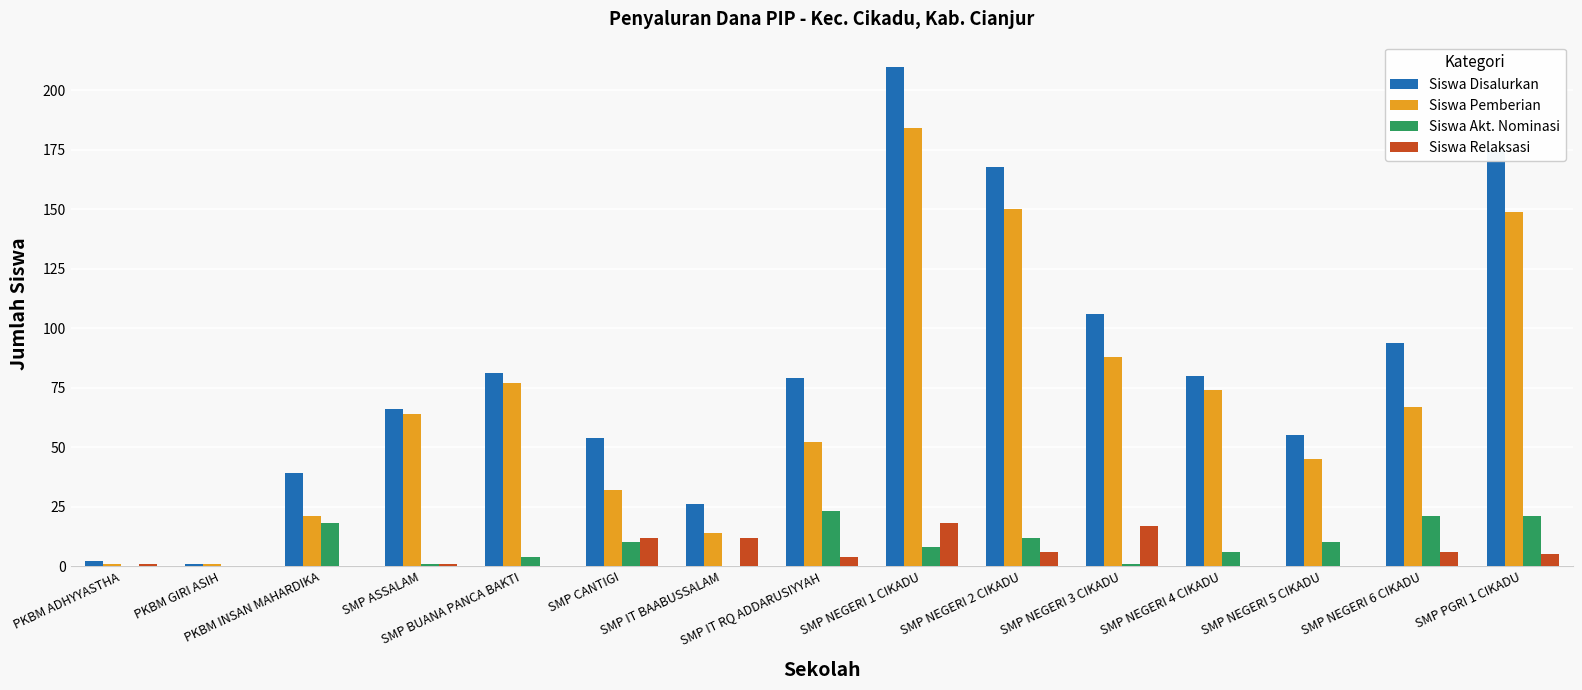

Between SMP NEGERI 1 CIKADU and SMP NEGERI 5 CIKADU, which series saw the biggest shift?

Siswa Disalurkan